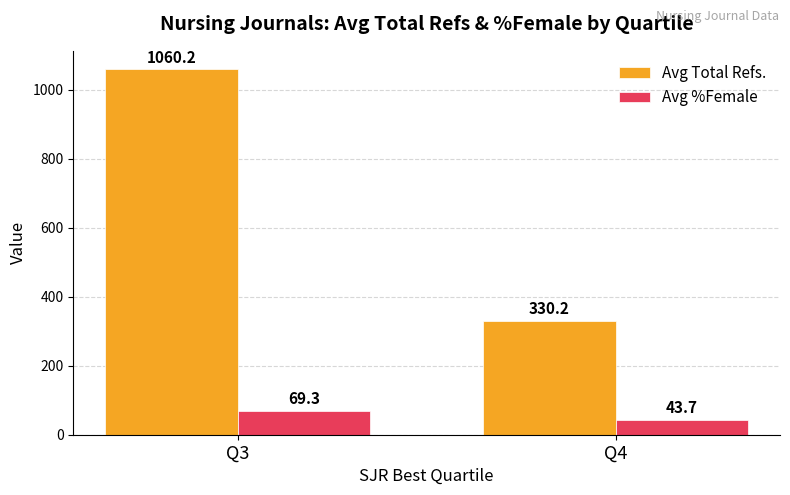

Rank the series by their average value, from highest to lowest.

Avg Total Refs., Avg %Female